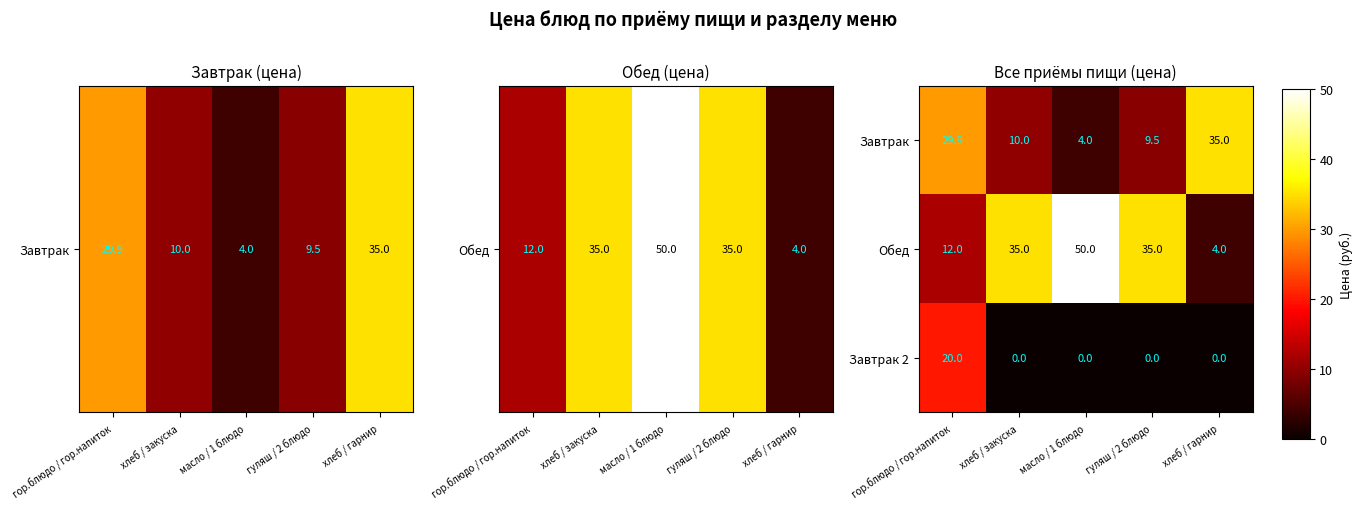

How many data points in Обед are less than 35?

2